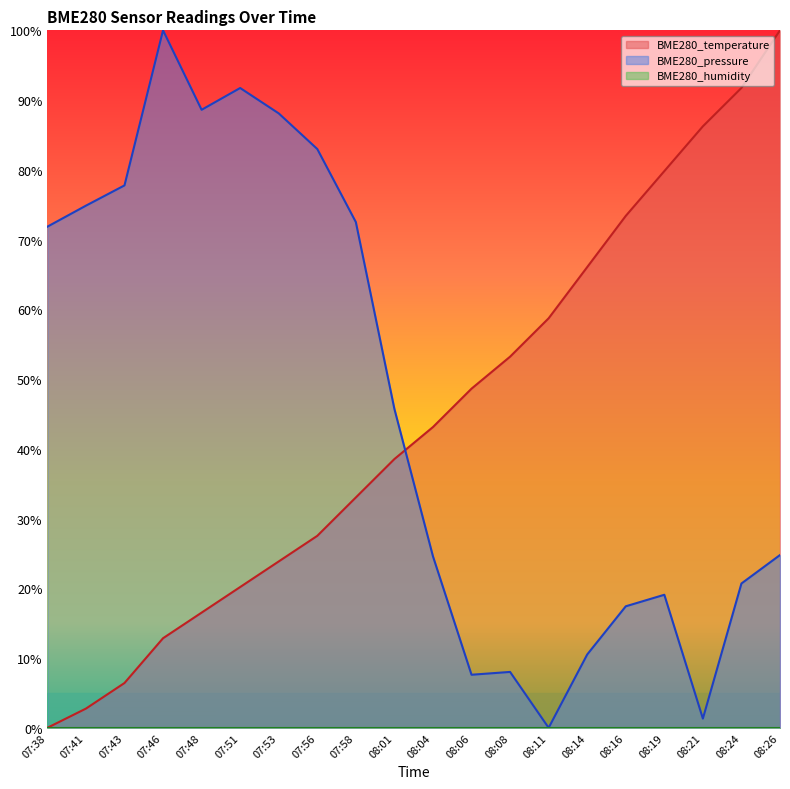

What is the spread (max minus min) of values at 07:41?

0.7